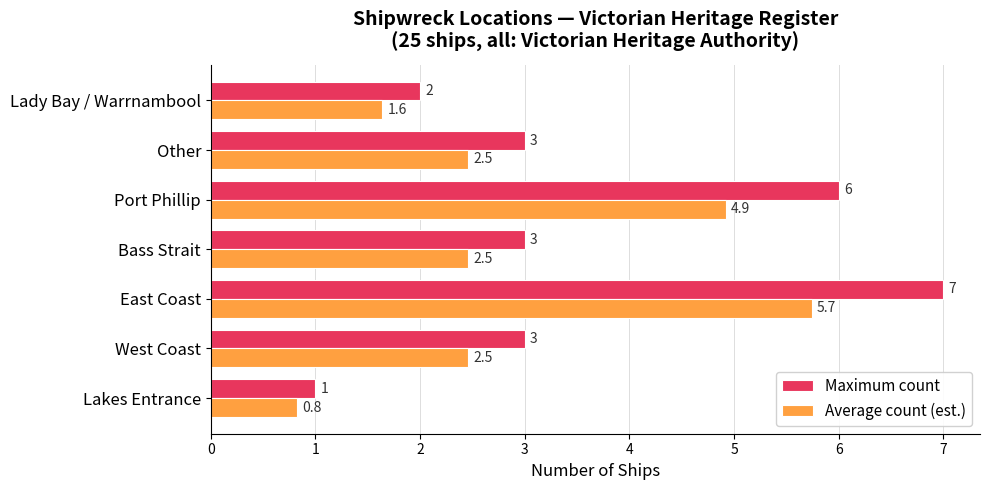

Count the number of categories in the chart.

7